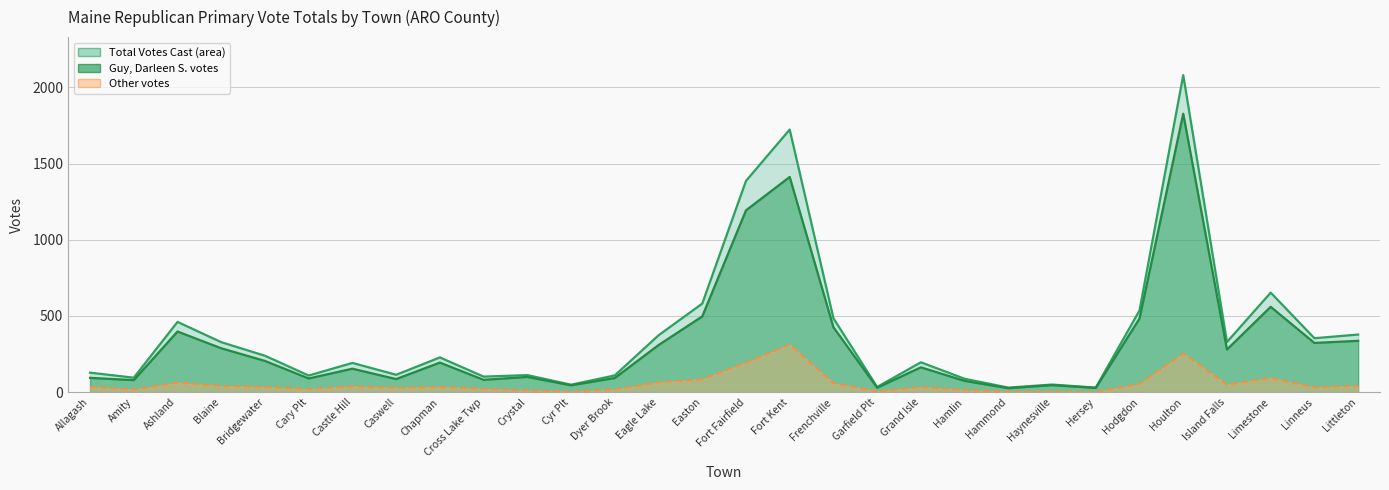

Which series has the largest range (max minus min)?

Guy, Darleen S. (Total Votes Cast)